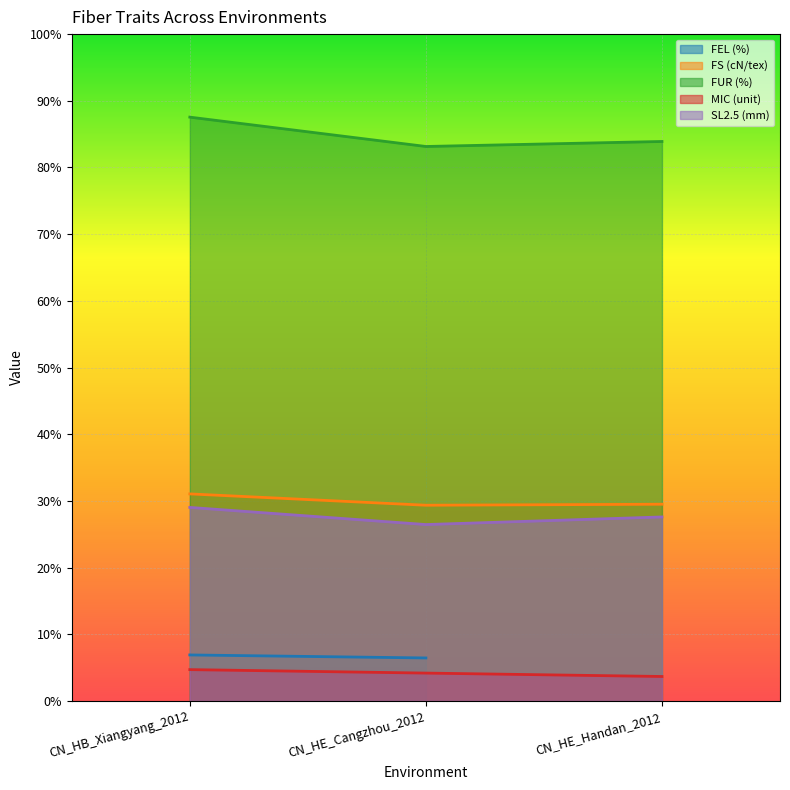

What is the smallest value displayed?

3.7